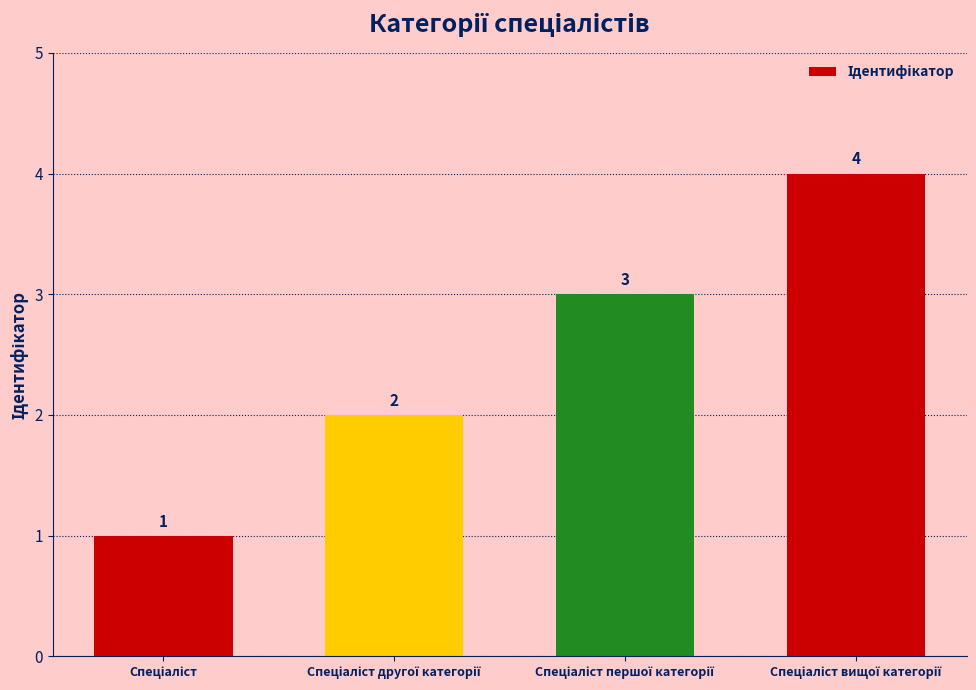

What is the maximum value shown in the chart?

4